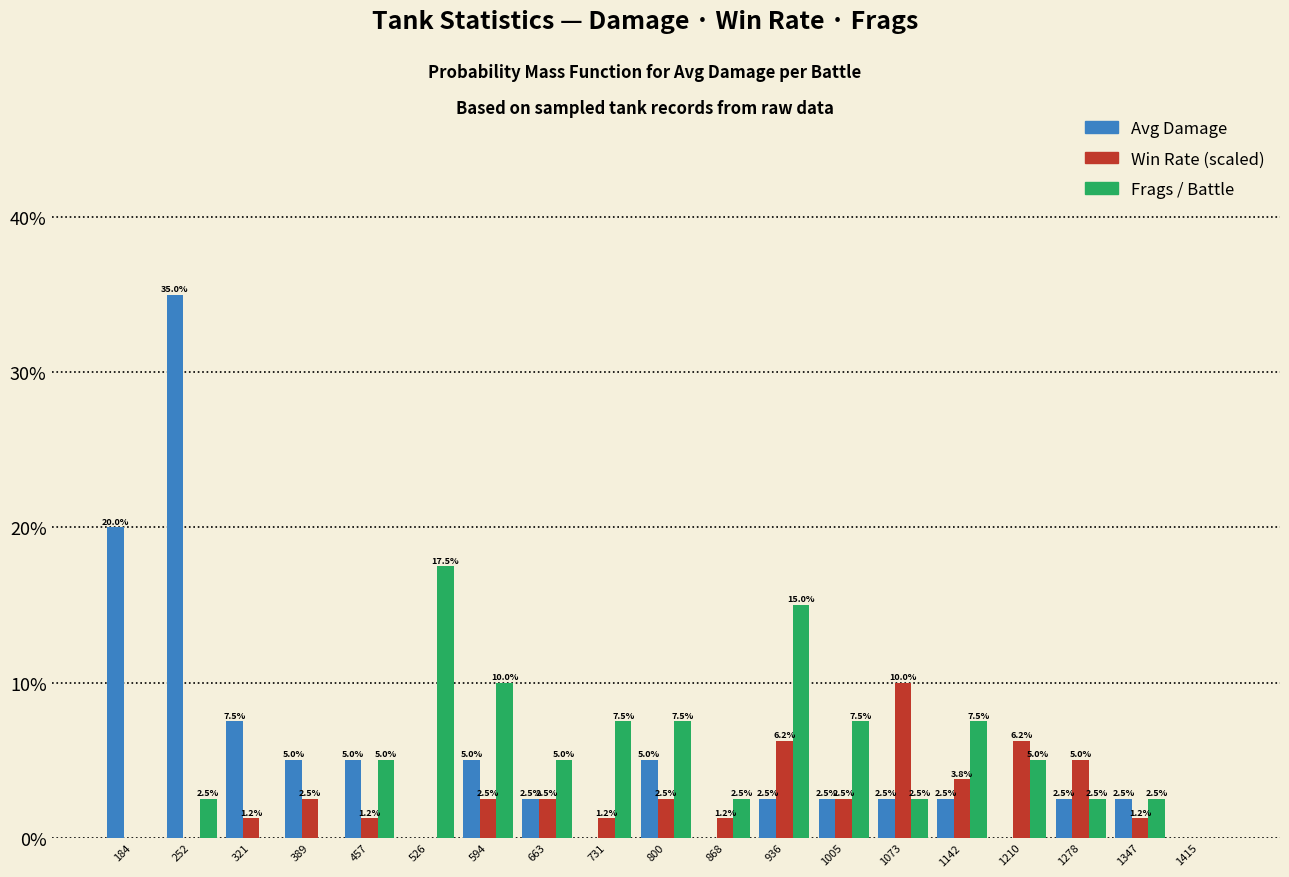

At which category does the chart reach its peak across all series?

252